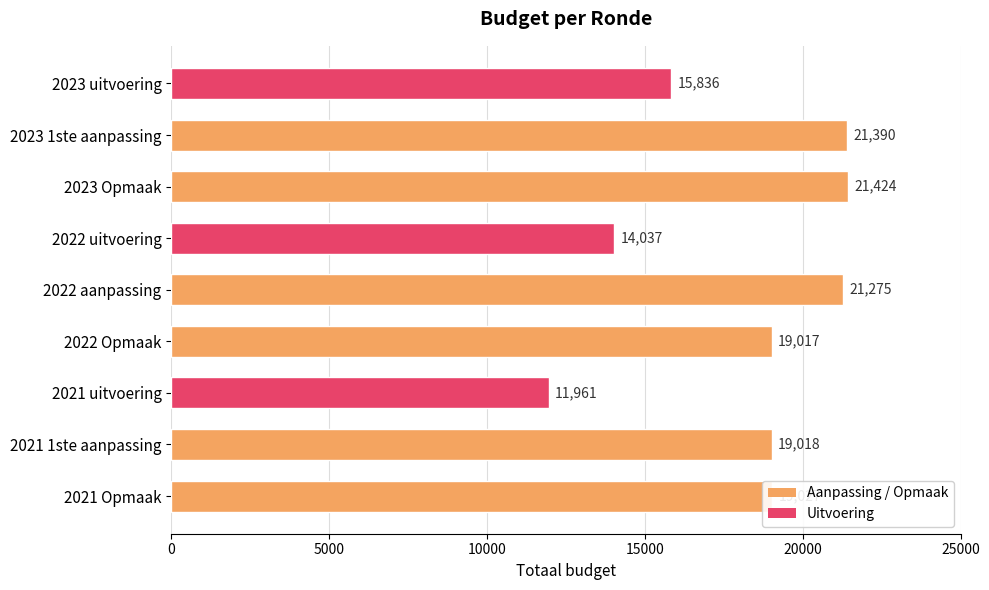

List the labels in order of value, largest first.

2023 Opmaak, 2023 1ste aanpassing, 2022 aanpassing, 2021 Opmaak, 2021 1ste aanpassing, 2022 Opmaak, 2023 uitvoering, 2022 uitvoering, 2021 uitvoering